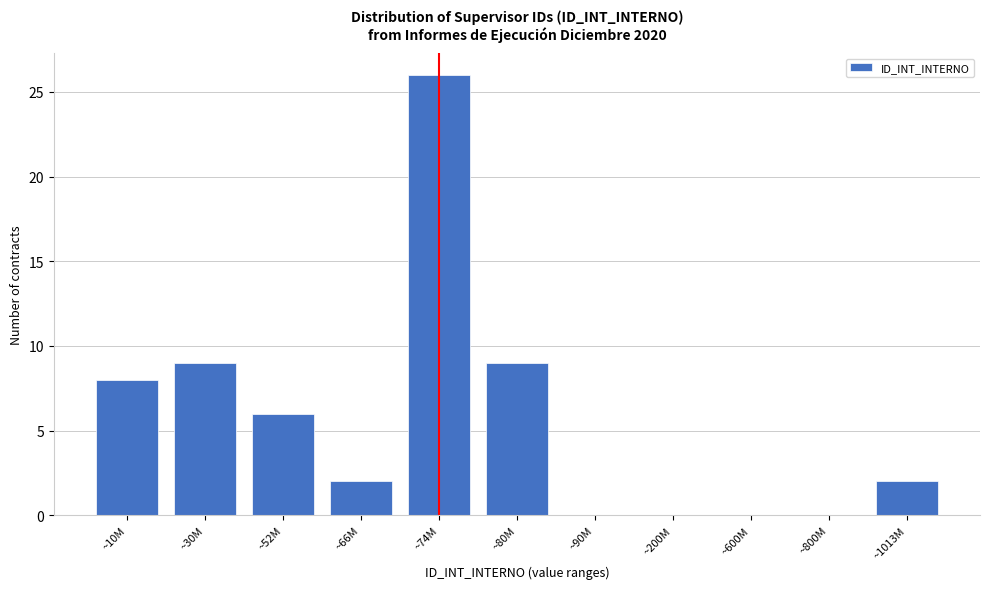

Reading left to right, extract all data points from this chart.

~10M=8	~30M=9	~52M=6	~66M=2	~74M=26	~80M=9	~90M=0	~200M=0	~600M=0	~800M=0	~1013M=2